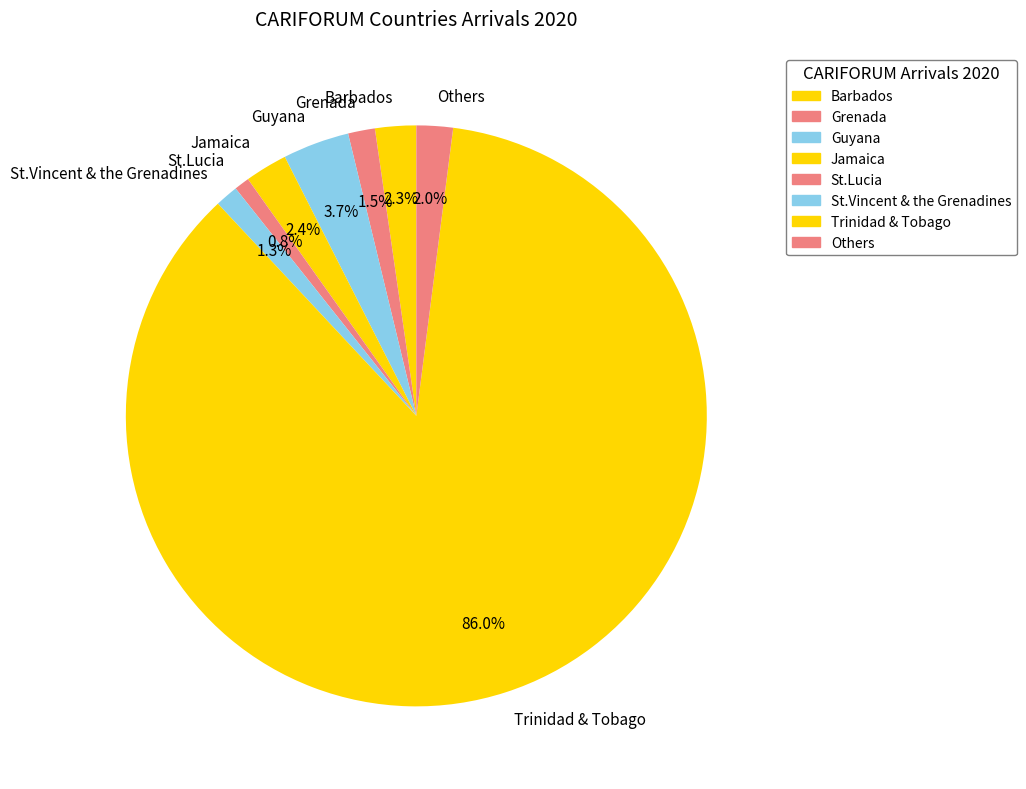

Does Grenada represent more than half of the total?

No